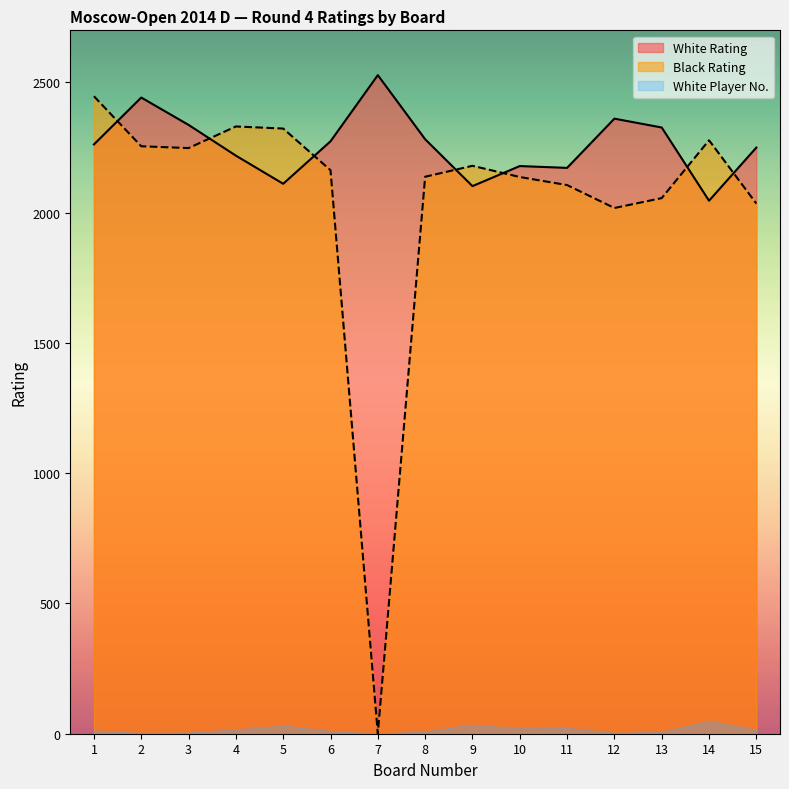

At 13, list the series in order from smallest to largest.

White Player No., Black Rating, White Rating